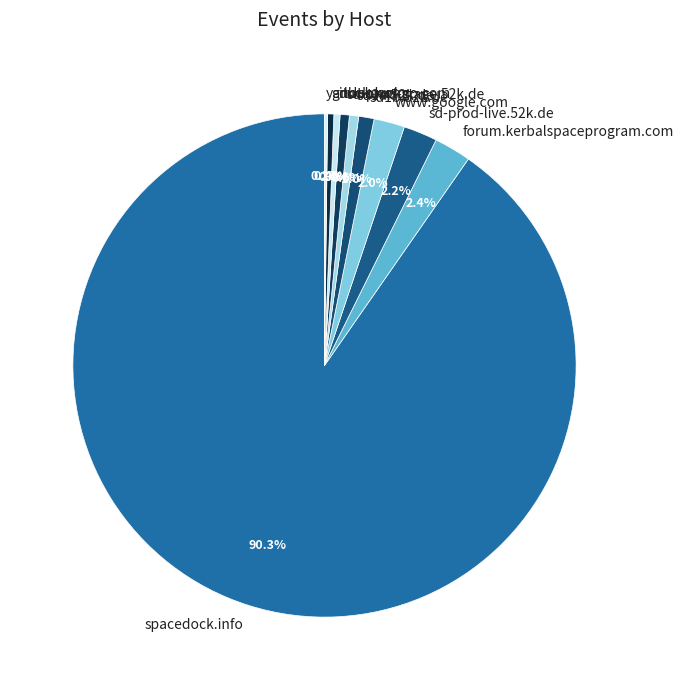

The sd1a.52k.de slice represents 11% of the pie. True or false?

False